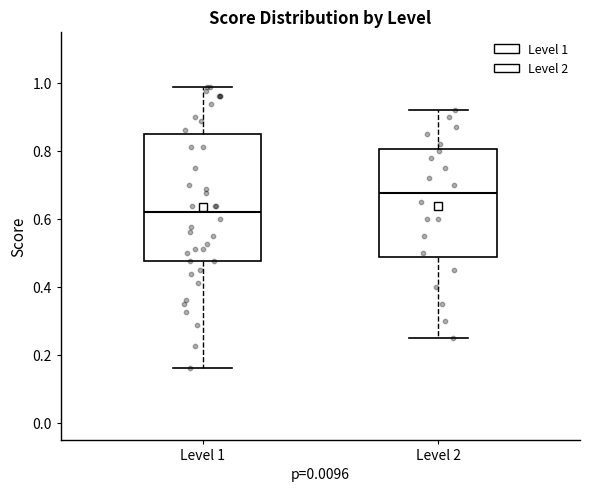

Where does the median line of the box for Level 2 sit on the y-axis? The values are not printed on the chart, so give them approximately, as read against the axis.

0.68